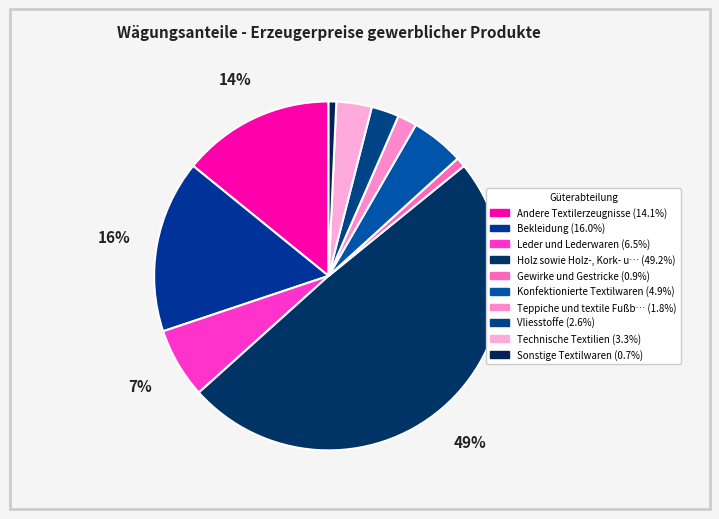

How many segments does this pie chart have?

10